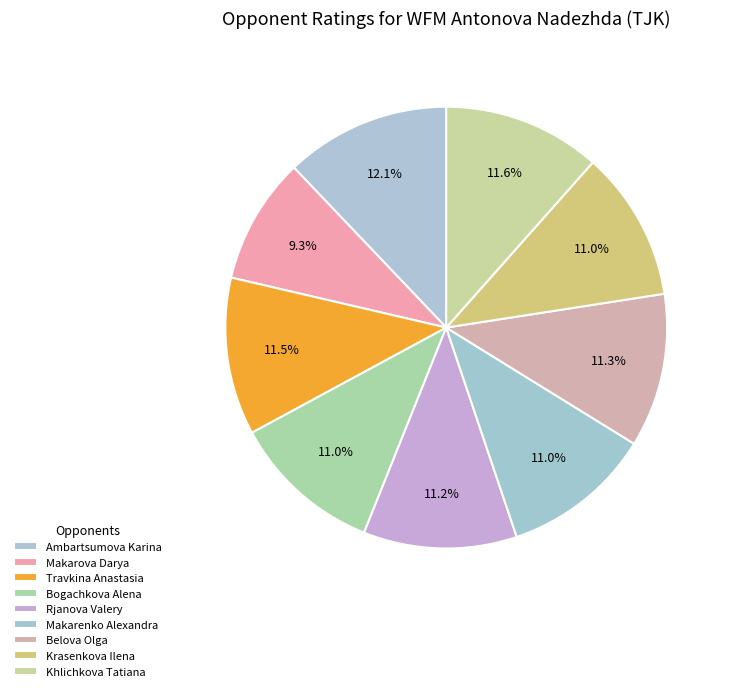

What percentage is the Bogachkova Alena slice, to the nearest percent?

11%